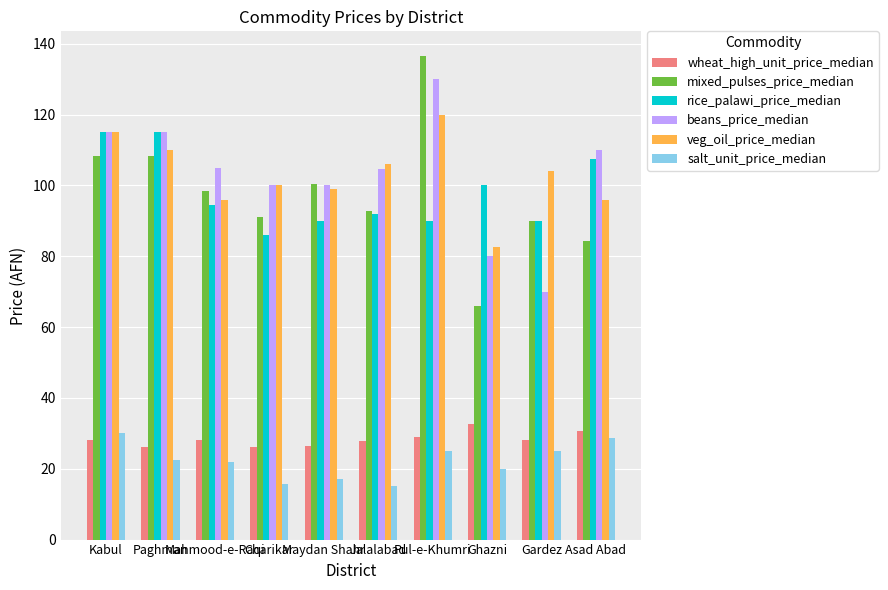

True or false: salt_unit_price_median has a value of 17.1 at Maydan Shahr.

True